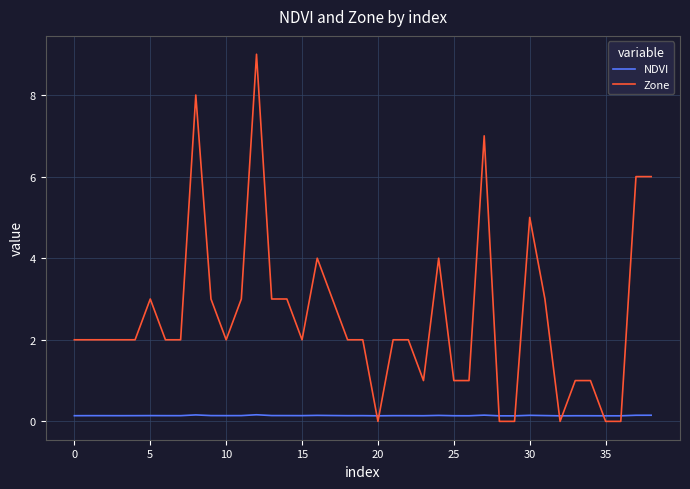

Rank the series by their maximum value, from lowest to highest.

NDVI, Zone